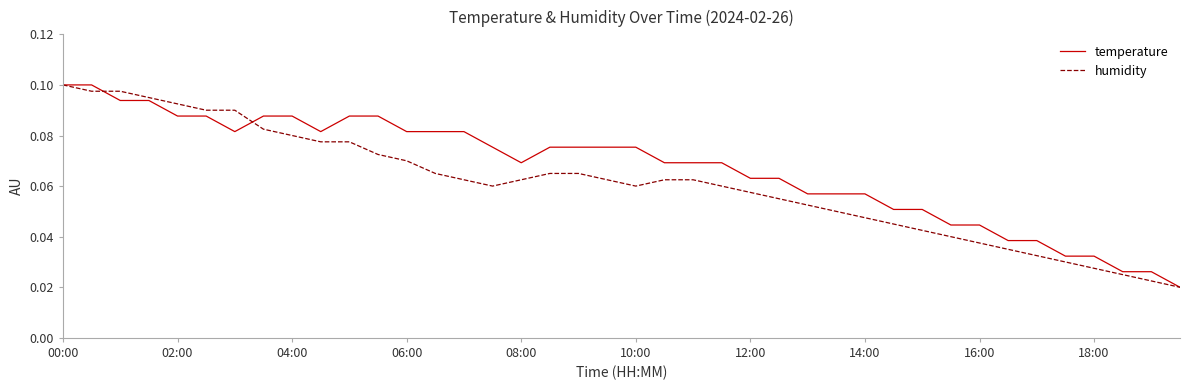

What are all the series names shown in the legend?

temperature, humidity